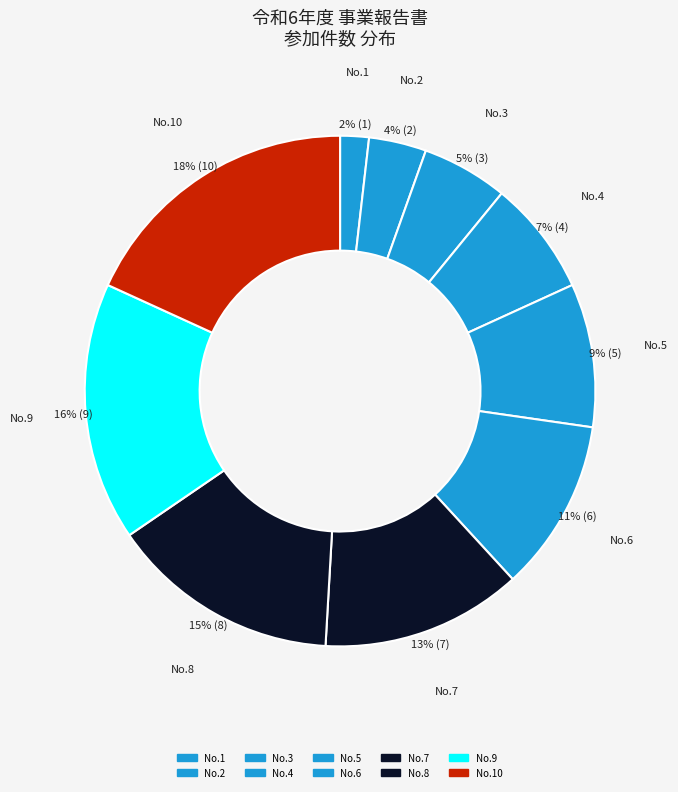

Is the sum of No.7 and No.3 greater than half?

No